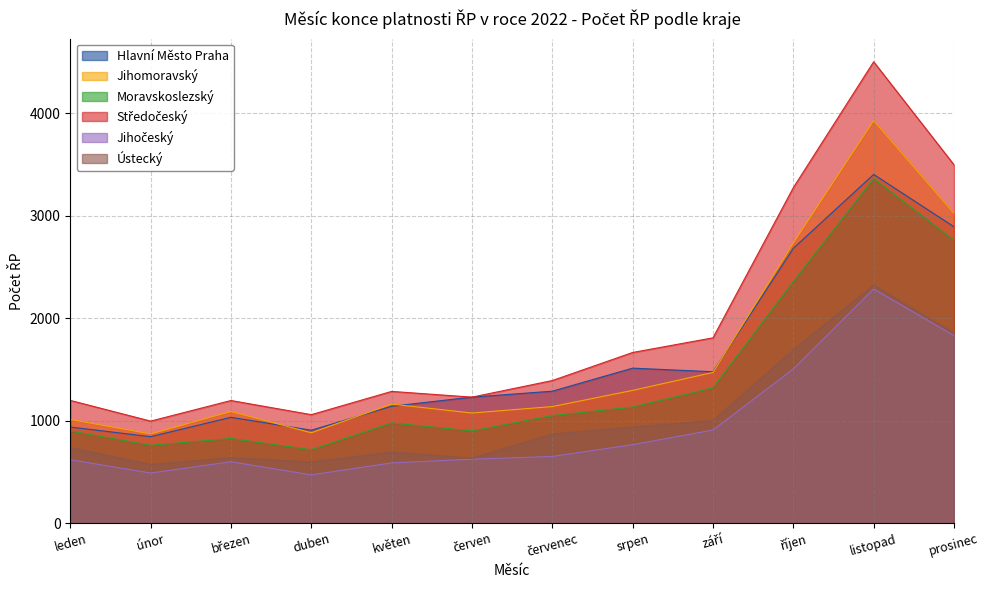

What is the total value across all series at červenec?

6383